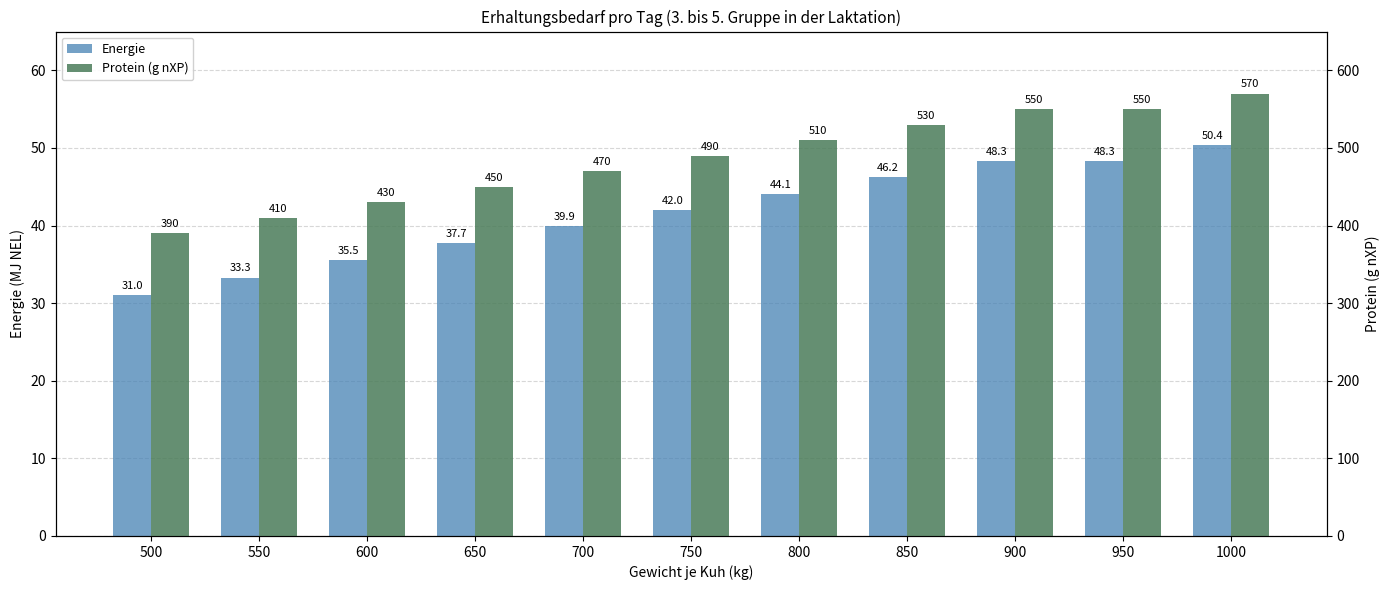

Reading left to right, transcribe all the data shown in this chart.

Energie: 500=31.0	550=33.3	600=35.5	650=37.7	700=39.9	750=42.0	800=44.1	850=46.2	900=48.3	950=48.3	1000=50.4
Protein (g nXP): 500=390.0	550=410.0	600=430.0	650=450.0	700=470.0	750=490.0	800=510.0	850=530.0	900=550.0	950=550.0	1000=570.0